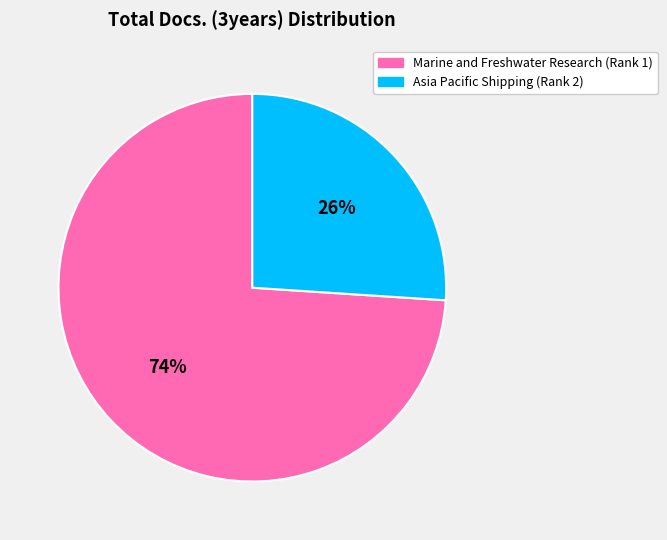

Approximately how many times larger is the value at Asia Pacific Shipping (Rank 2) compared to Marine and Freshwater Research (Rank 1)?

0.4